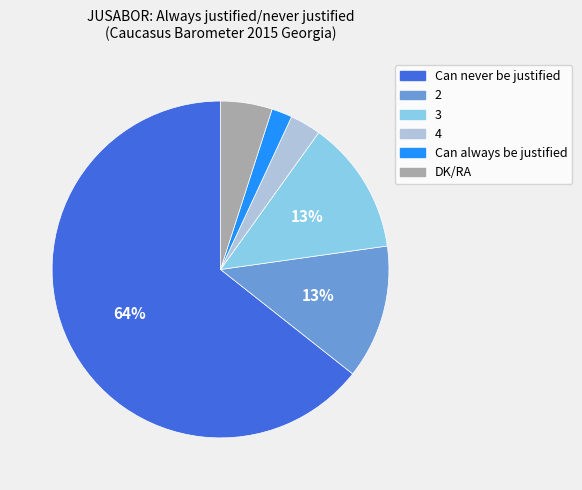

Which category accounts for the majority?

Can never be justified